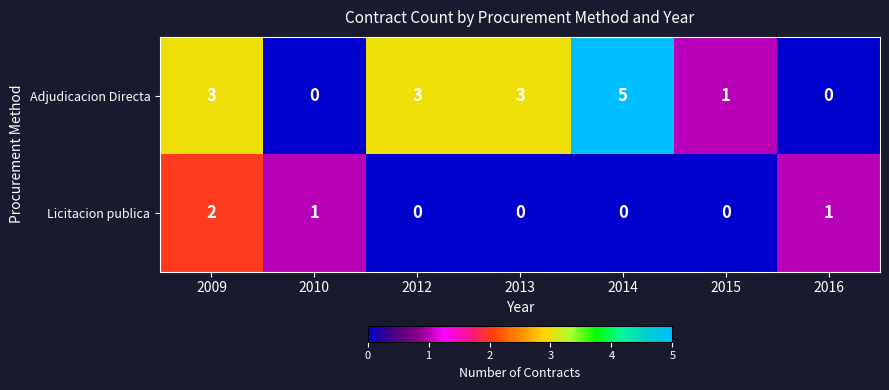

Is the value of Licitacion publica at 2014 greater than the value of Adjudicacion Directa at 2013?

No